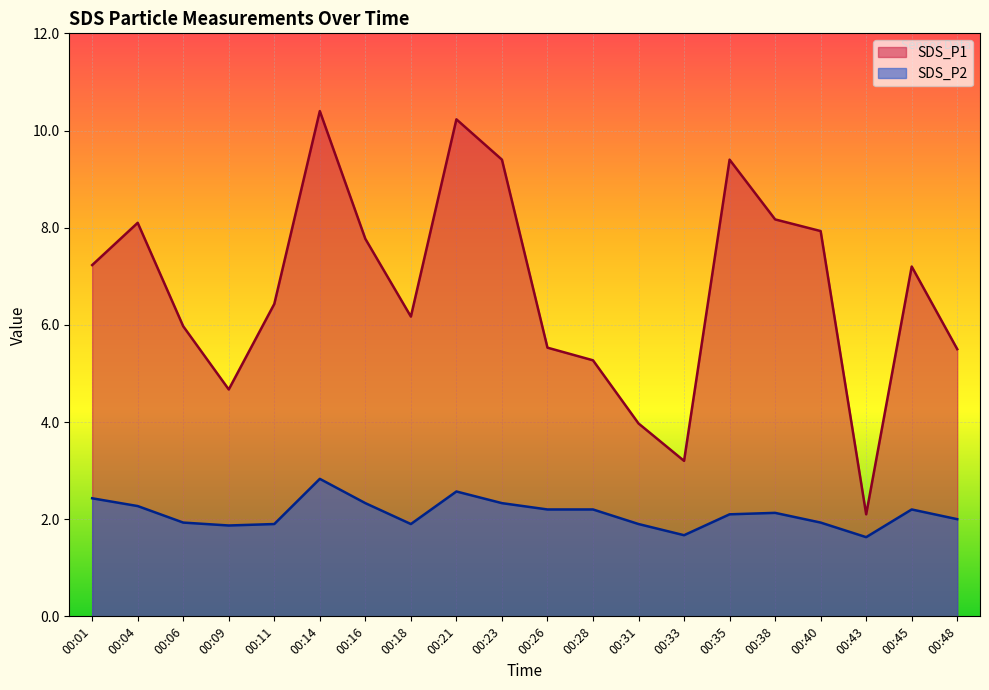

True or false: SDS_P2 and SDS_P1 cross at least once.

False